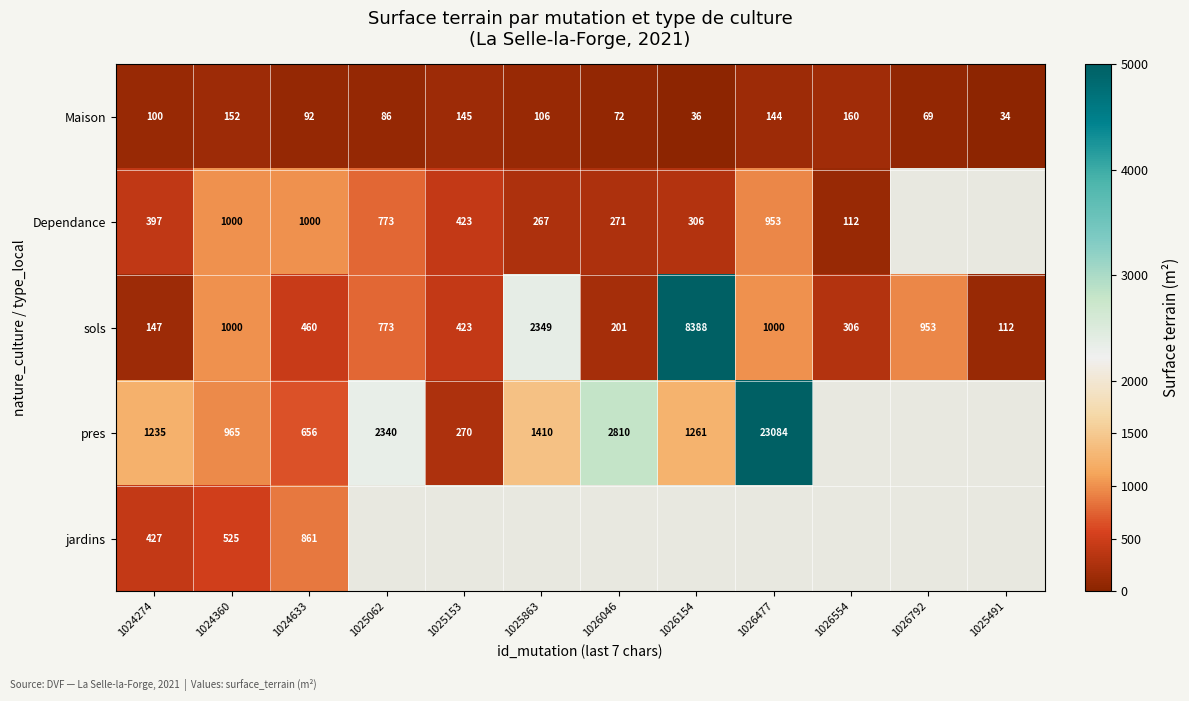

Where is sols nearest to the value 4250?

1025863